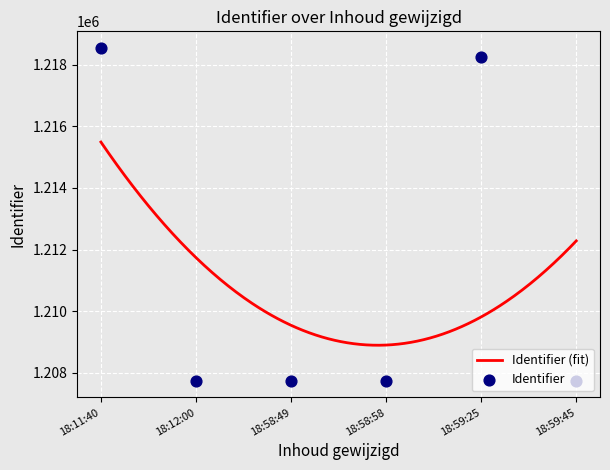

Between 2015-05-16 18:59:25 and 2015-05-16 18:12:00, which is larger?

2015-05-16 18:59:25